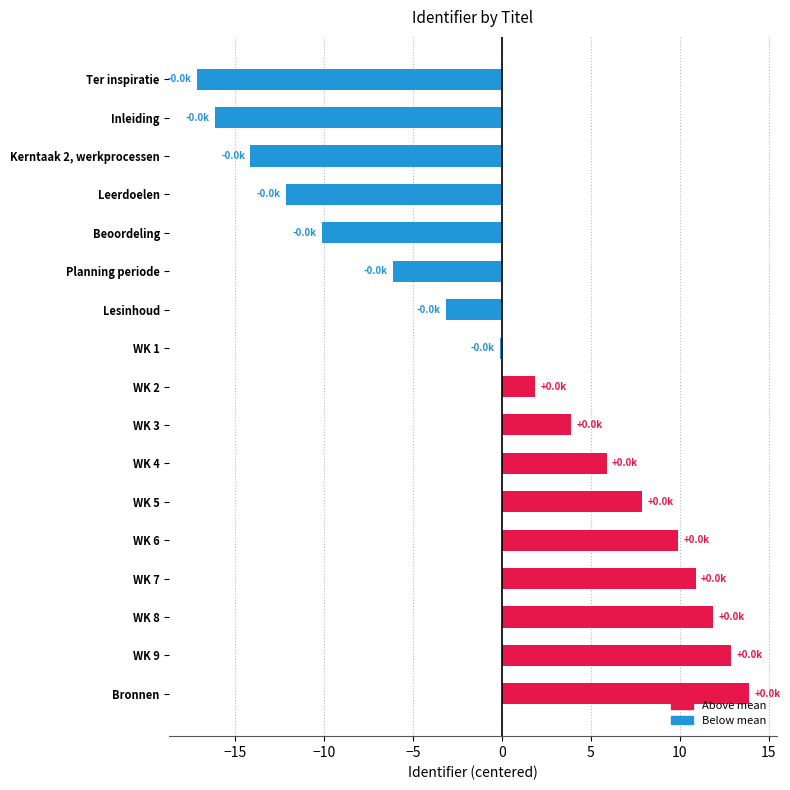

The chart shows a value of 7.9 at WK 5. True or false?

True